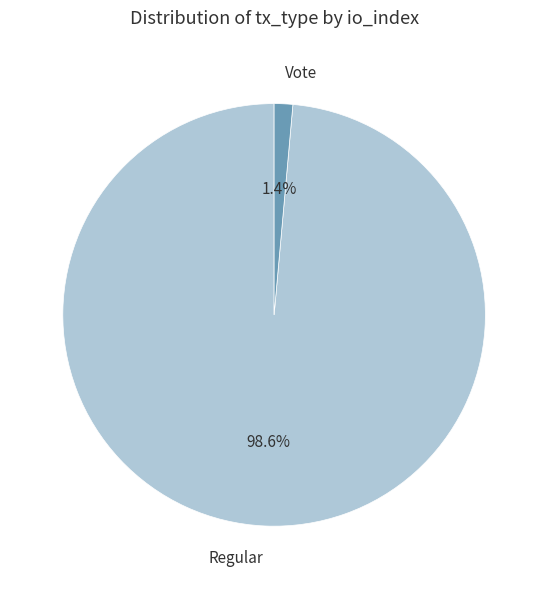

The Regular slice represents 99% of the pie. True or false?

True